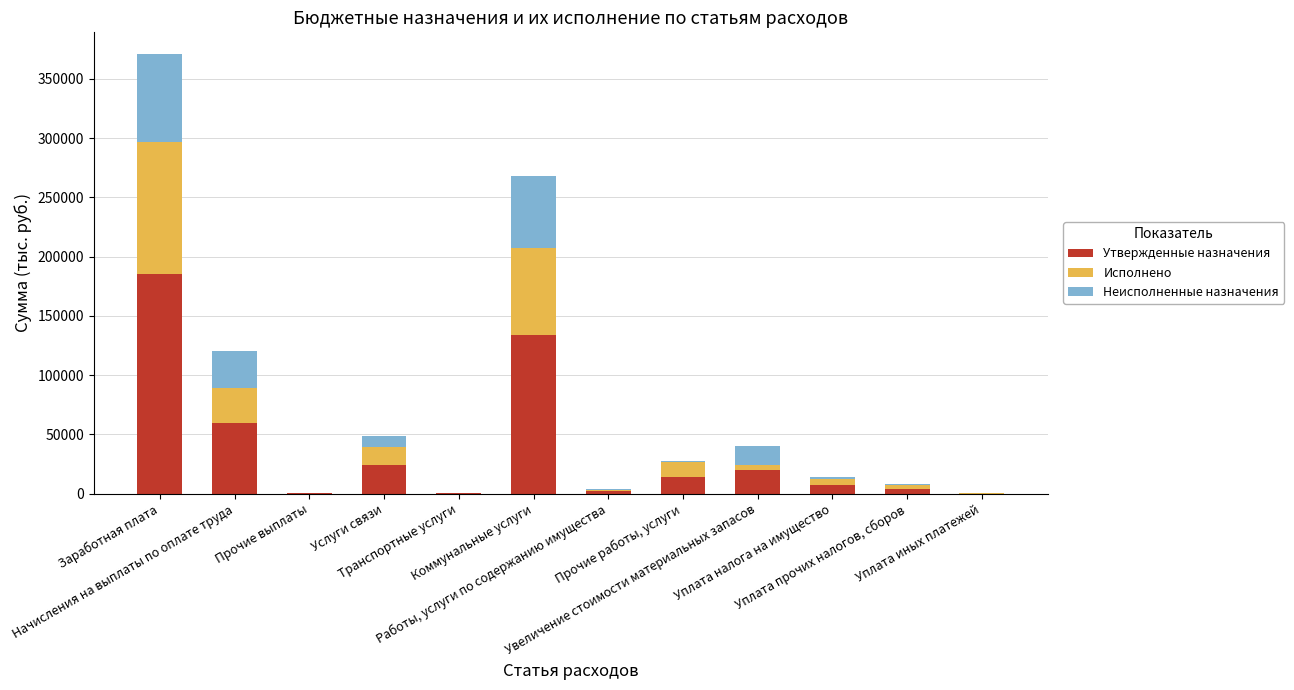

What is the sum of all Утвержденные назначения values?

451637.9